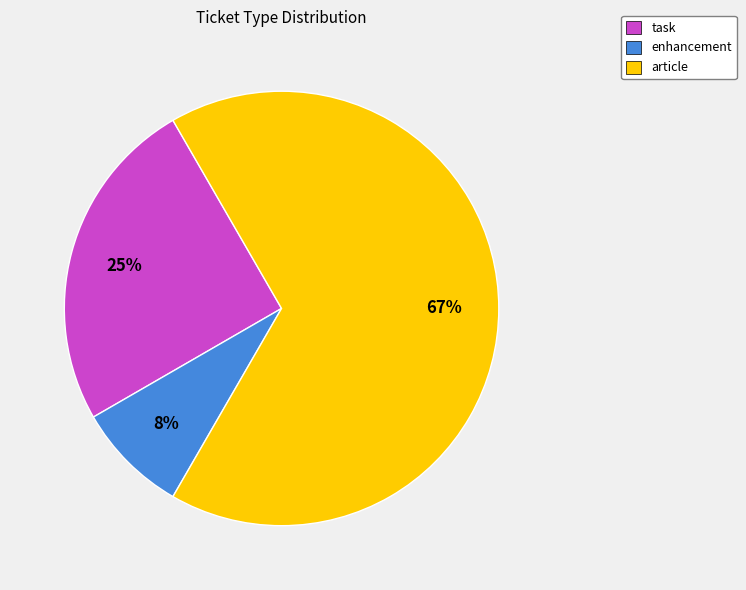

Which has a higher value, enhancement or task?

task